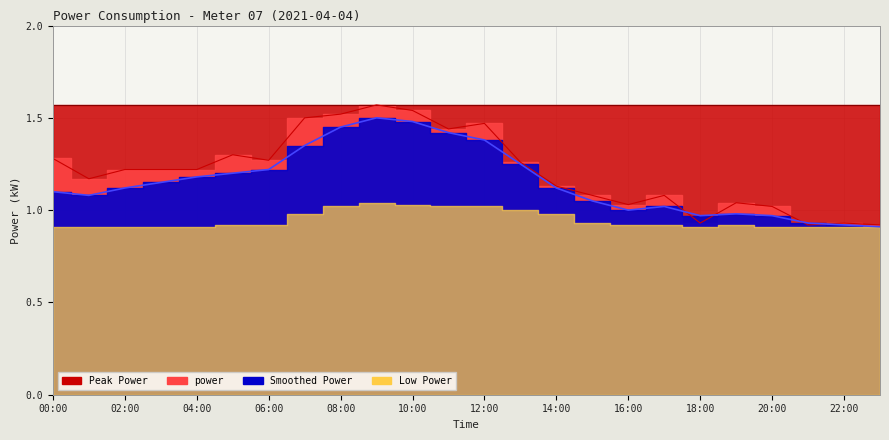

What position from the right is 18:00?

6